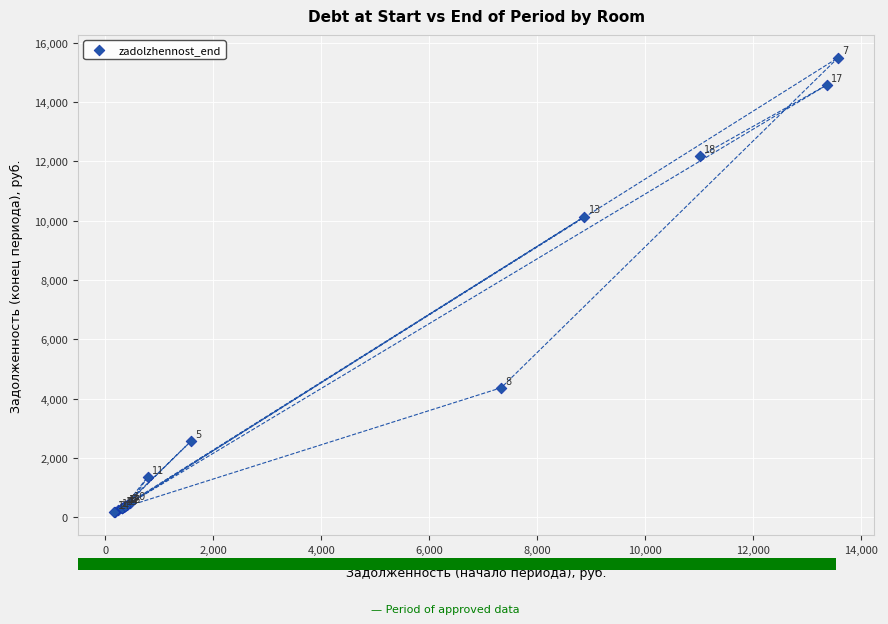

What Y value in the scatter plot is closest to 7830?

10136.1